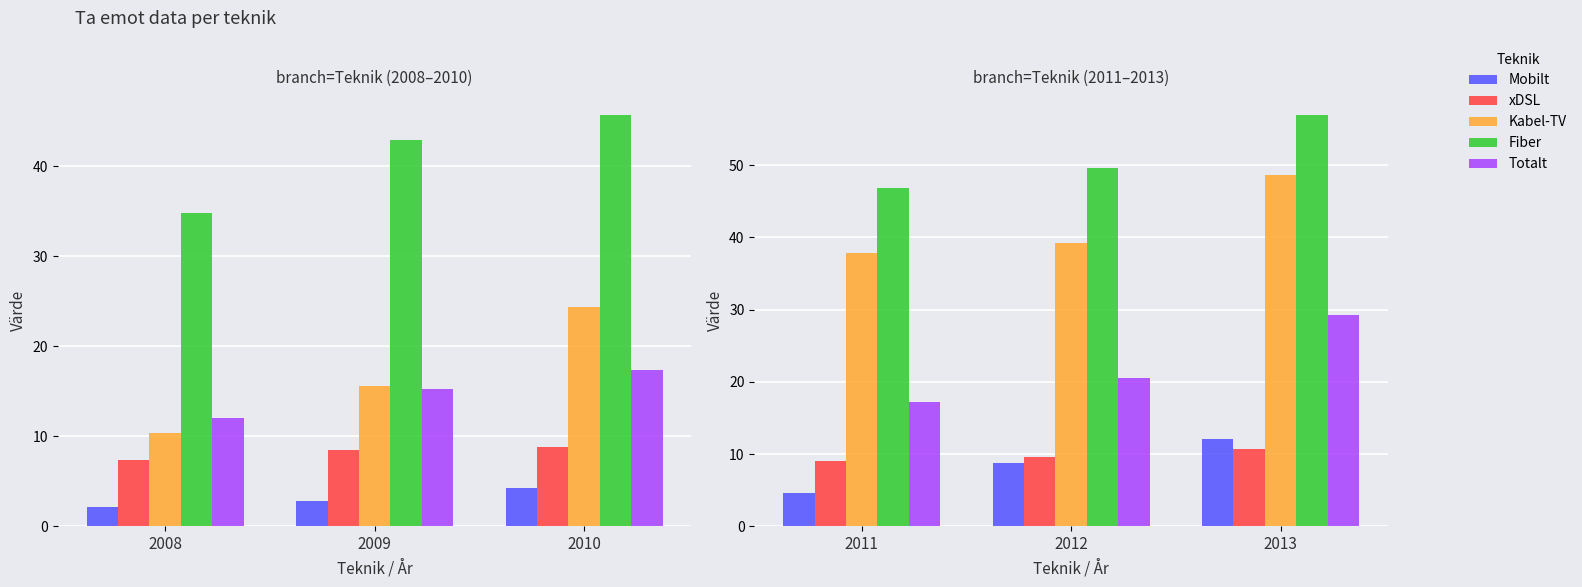

Are the bars grouped side by side (vs. stacked)?

Yes